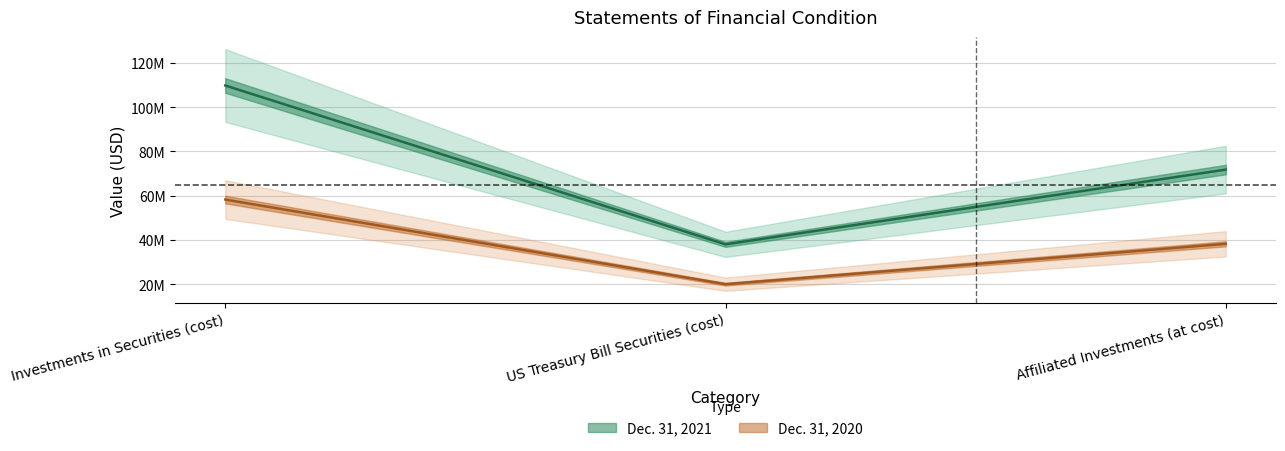

Count the number of categories in the chart.

3